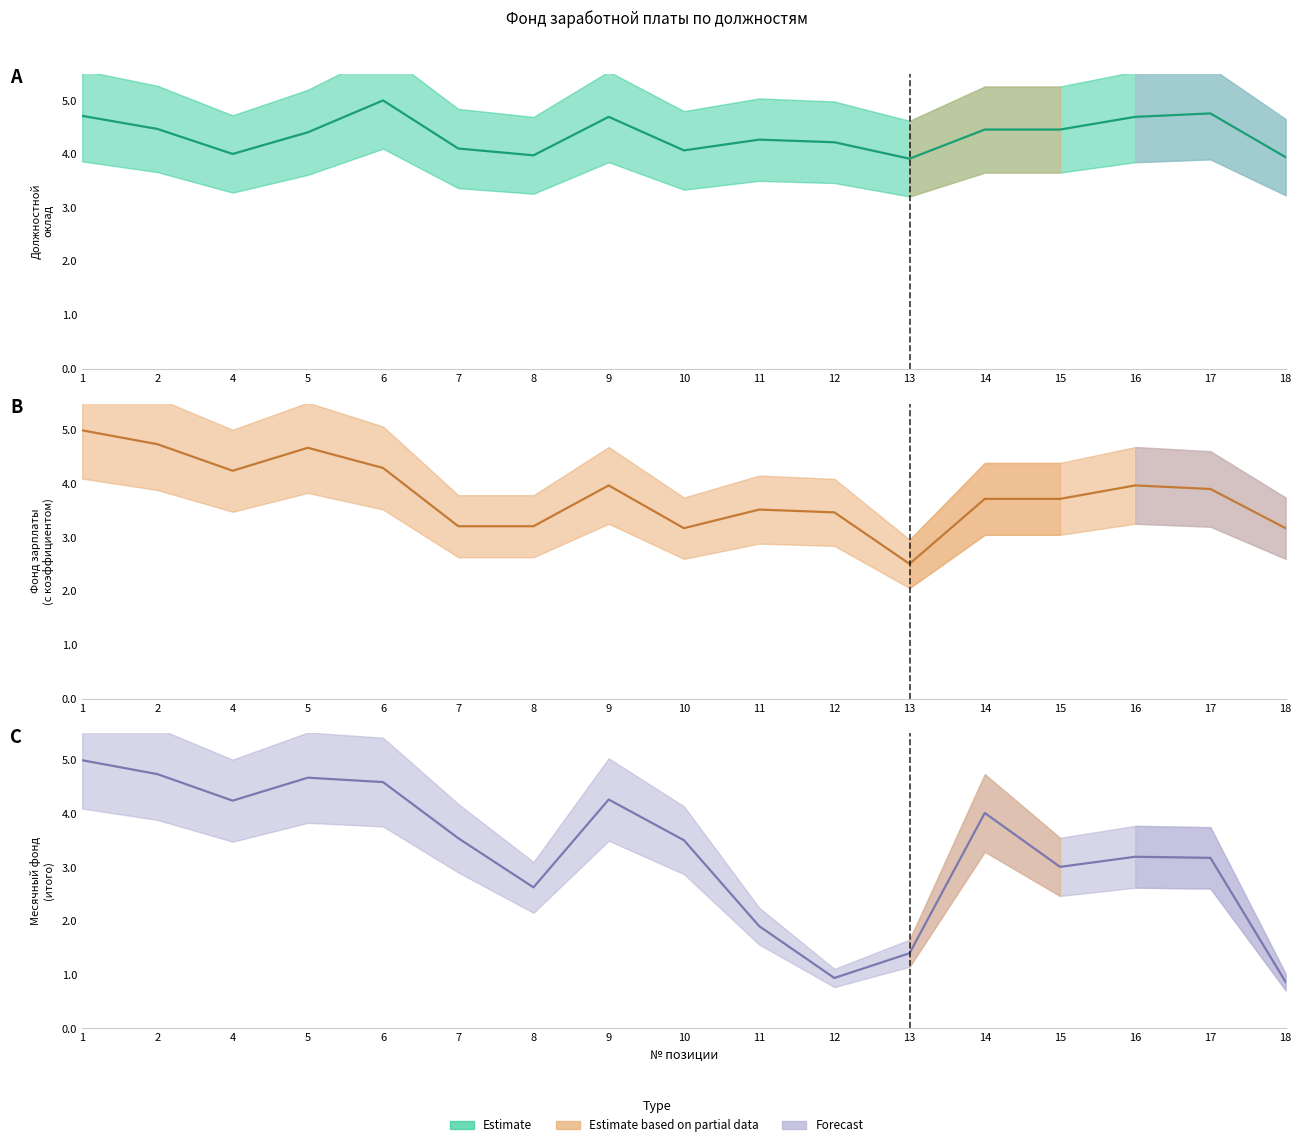

What is the value of the Месячный фонд (с ПК) point at the 12th from the left?

1.4